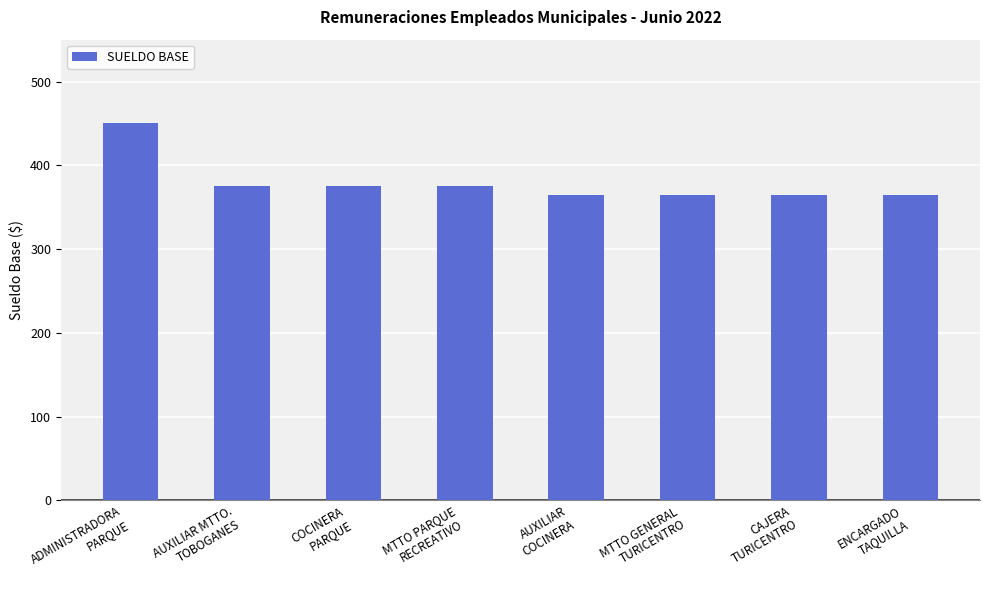

Does the chart contain stacked bars?

No